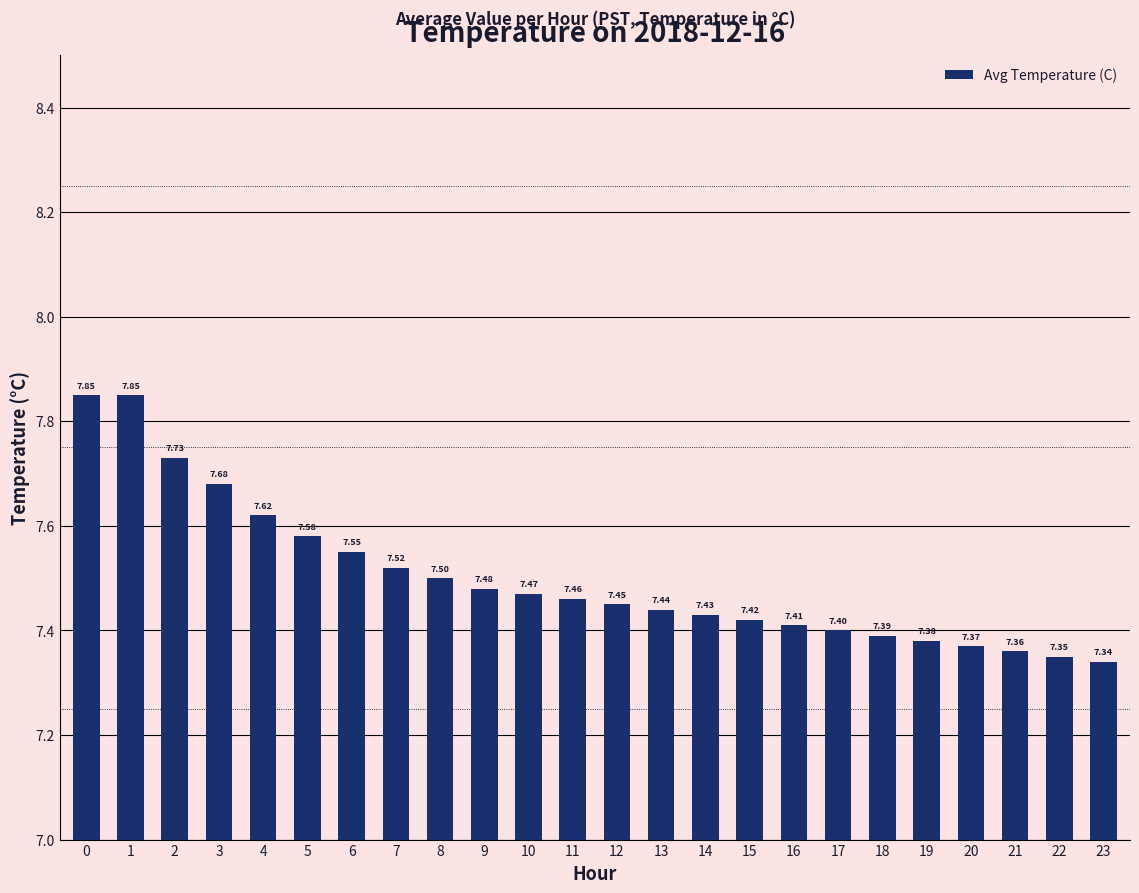

What is the sum of the values at 12 and 9?

14.9